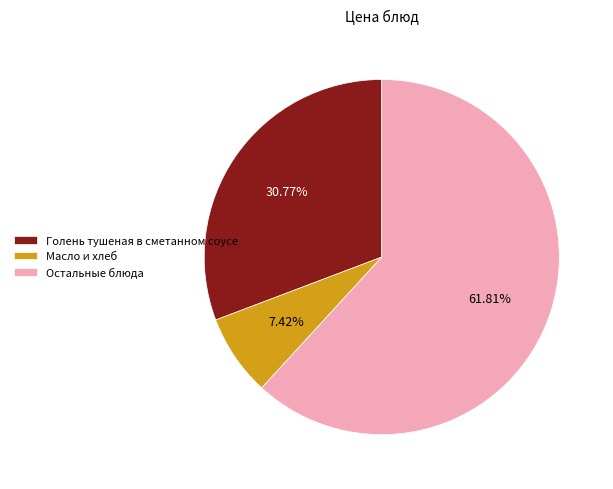

Do Масло и хлеб and Голень тушеная в сметанном соусе together represent more than half of the pie?

No